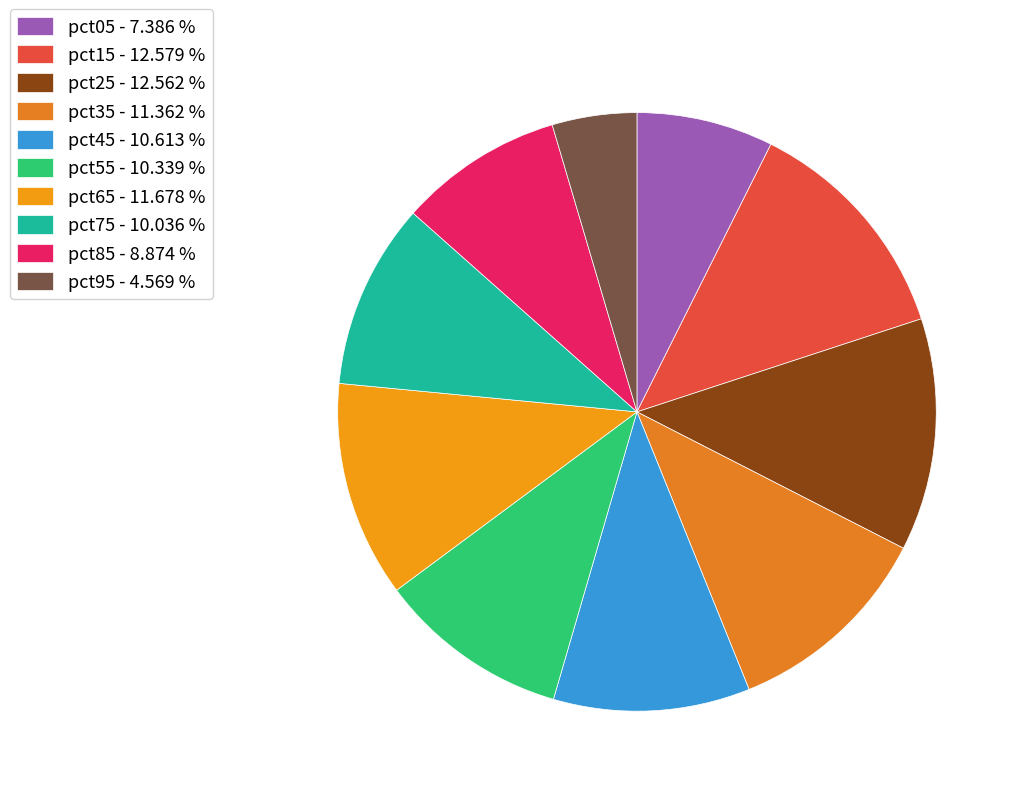

Count the number of slices in the pie.

10